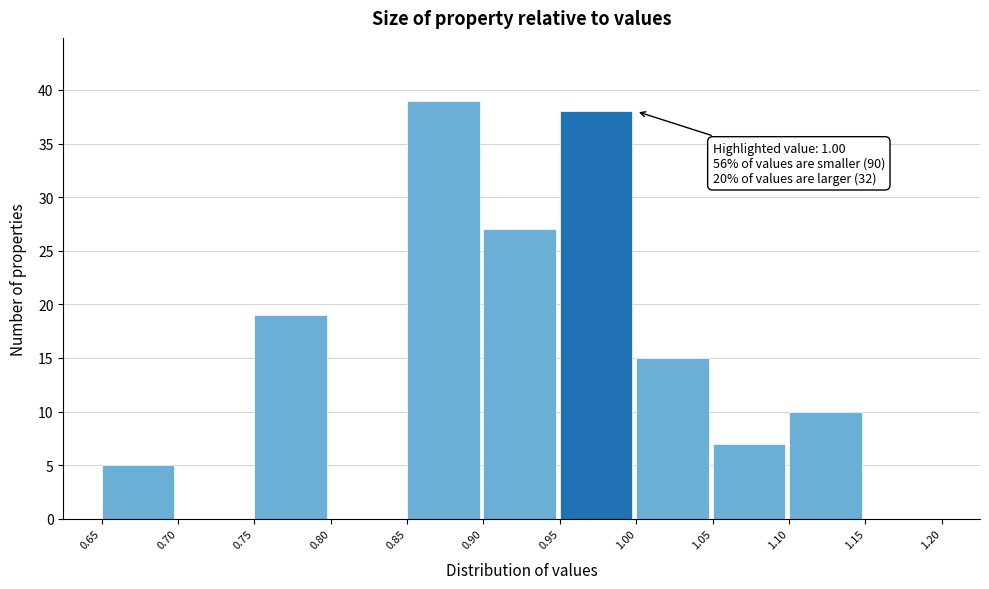

Over which range of the x-axis is the bar tallest?

0.85 to 0.90